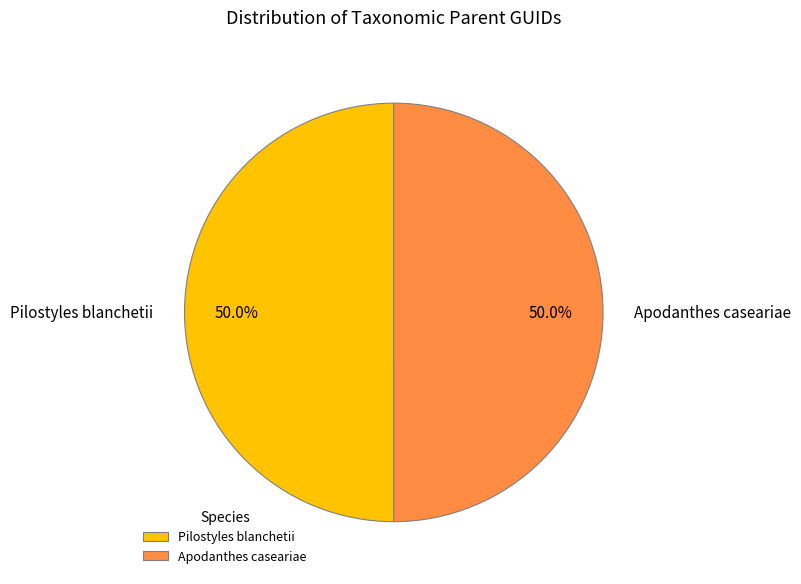

What is the ratio of the value at Pilostyles blanchetii to the value at Apodanthes caseariae?

1.0